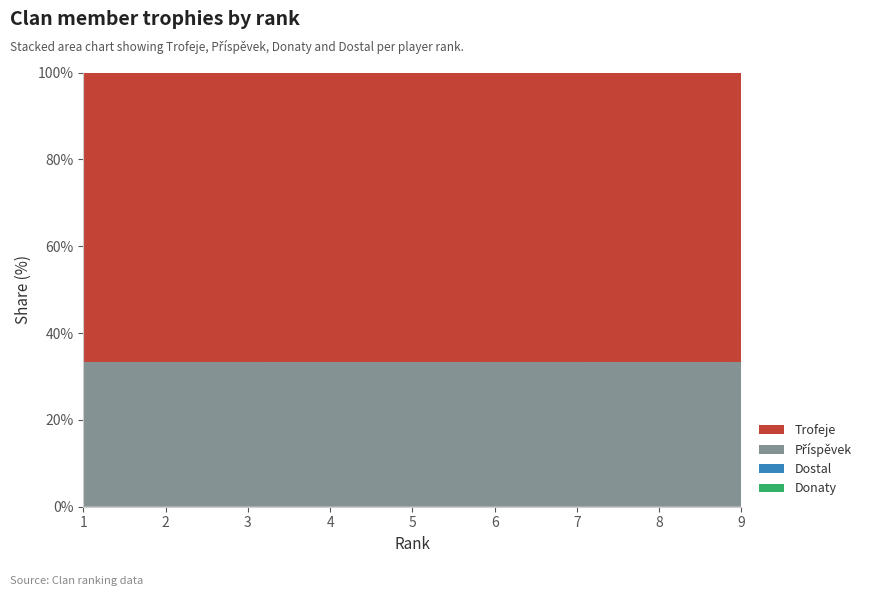

Reading right to left, transcribe all the data shown in this chart.

Trofeje: 3800	3861	3874	3978	5033	5369	5420	5912	6530
Příspěvek: 1900	1930	1937	1989	2516	2684	2710	2956	3265
Donaty: 0	0	0	0	0	0	0	0	0
Dostal: 0	0	0	0	0	0	0	0	0